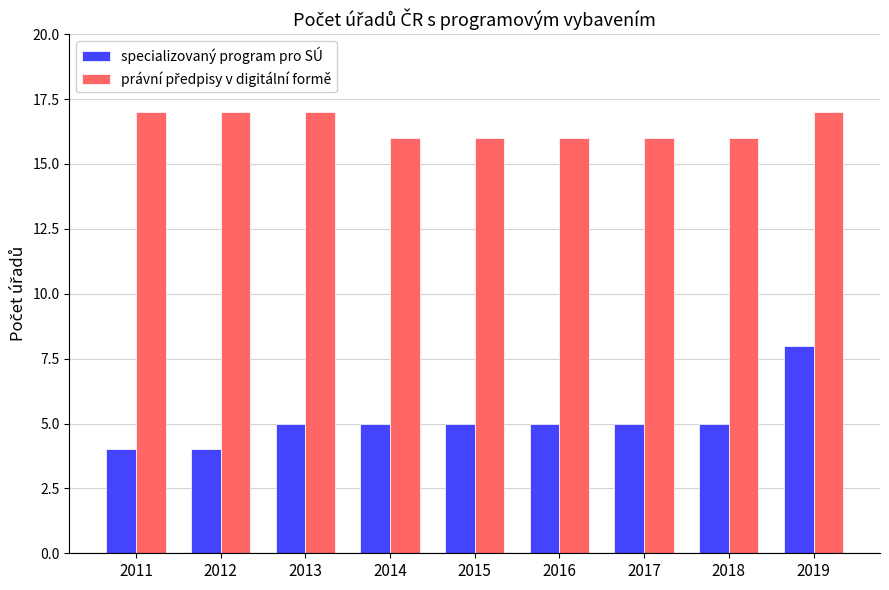

What is the minimum value for specializovaný program pro SÚ?

4